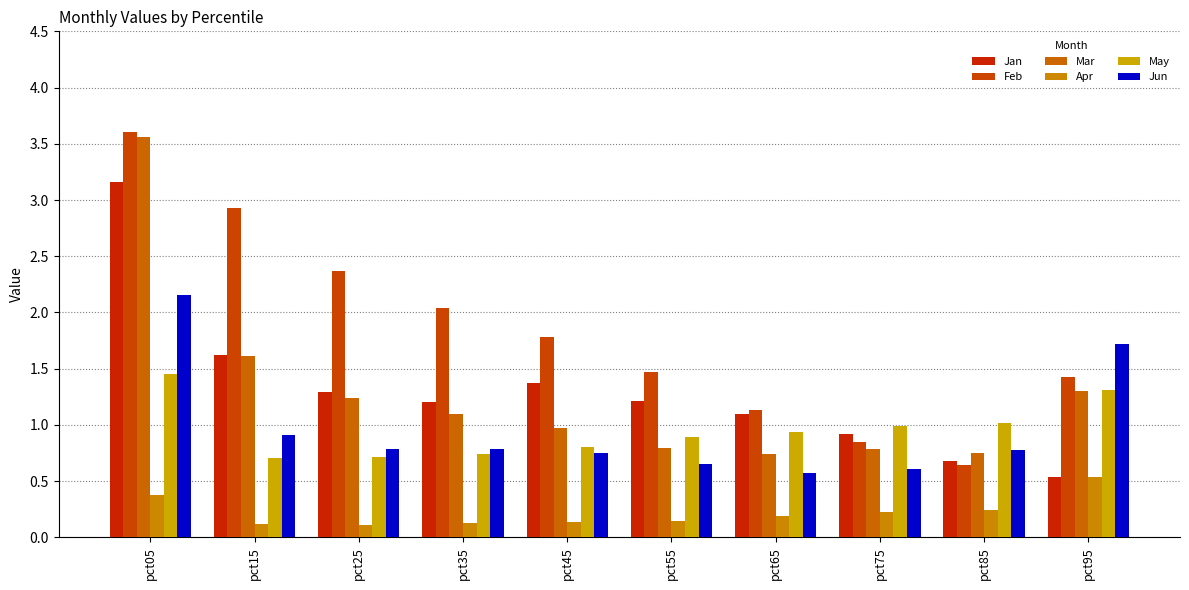

What are all the series names shown in the legend?

Jan, Feb, Mar, Apr, May, Jun